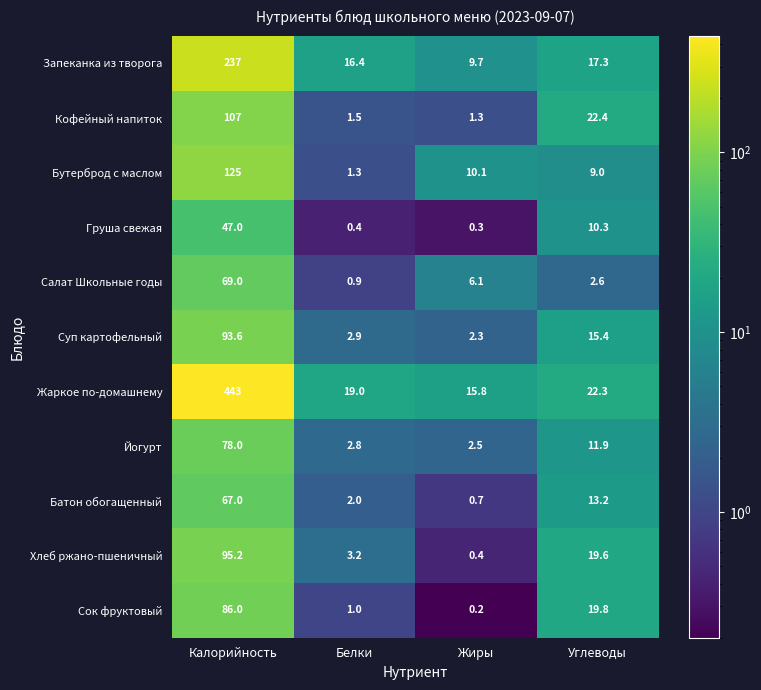

Which series has the largest total across all categories?

Жаркое по-домашнему